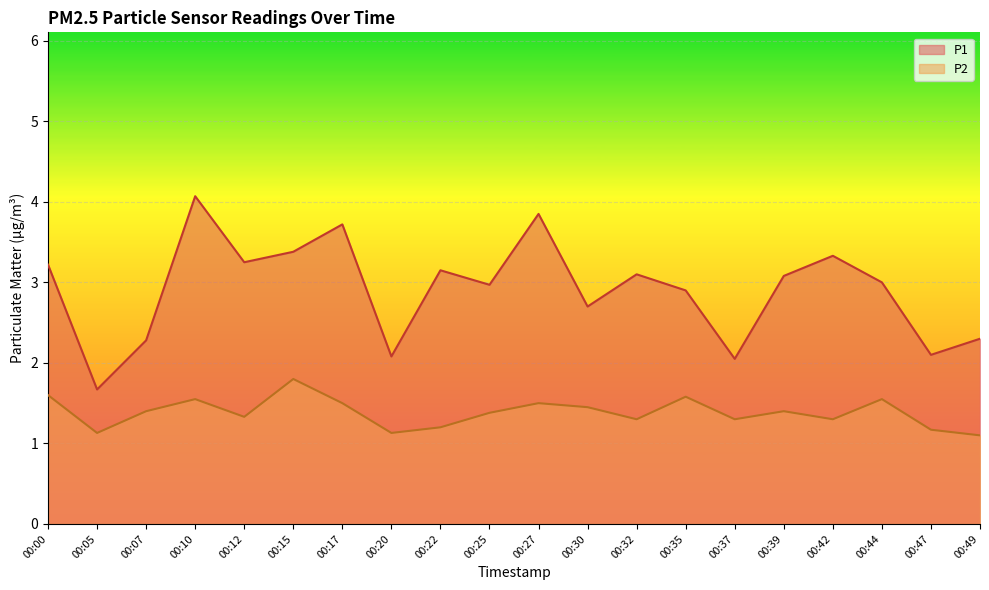

At which category does the chart reach its peak across all series?

00:10